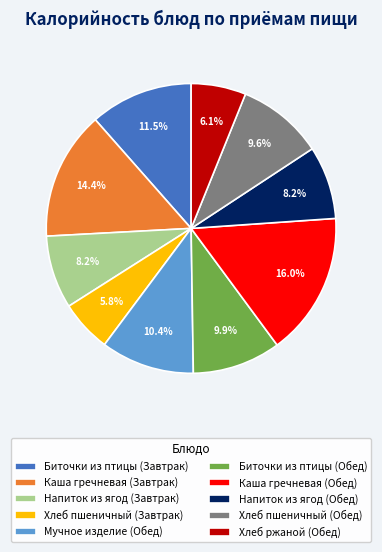

What percentage do Каша гречневая (Обед) and Хлеб ржаной (Обед) together represent?

22.1%